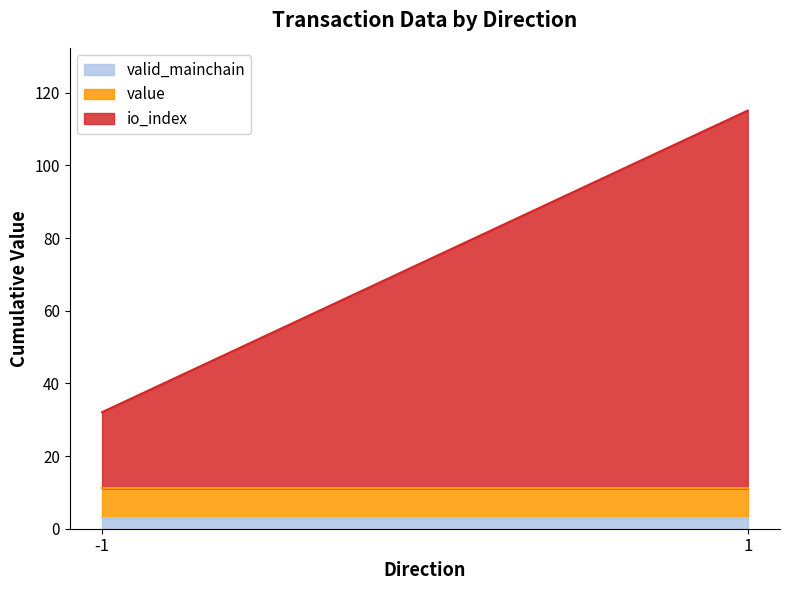

True or false: io_index and value intersect in this chart.

False